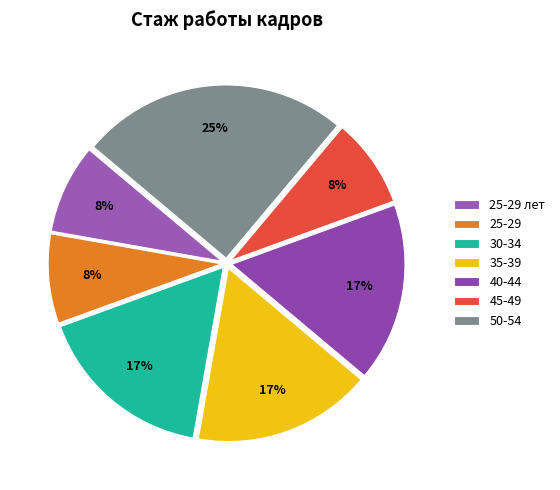

True or false: 45-49 accounts for 8% of the total.

True